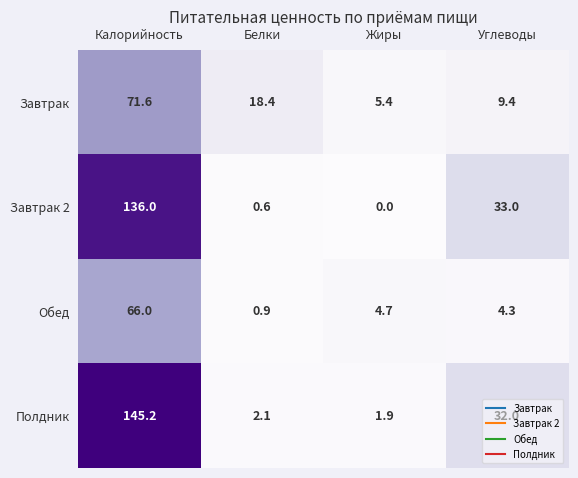

Rank the series at Жиры from highest to lowest value.

Завтрак, Обед, Полдник, Завтрак 2